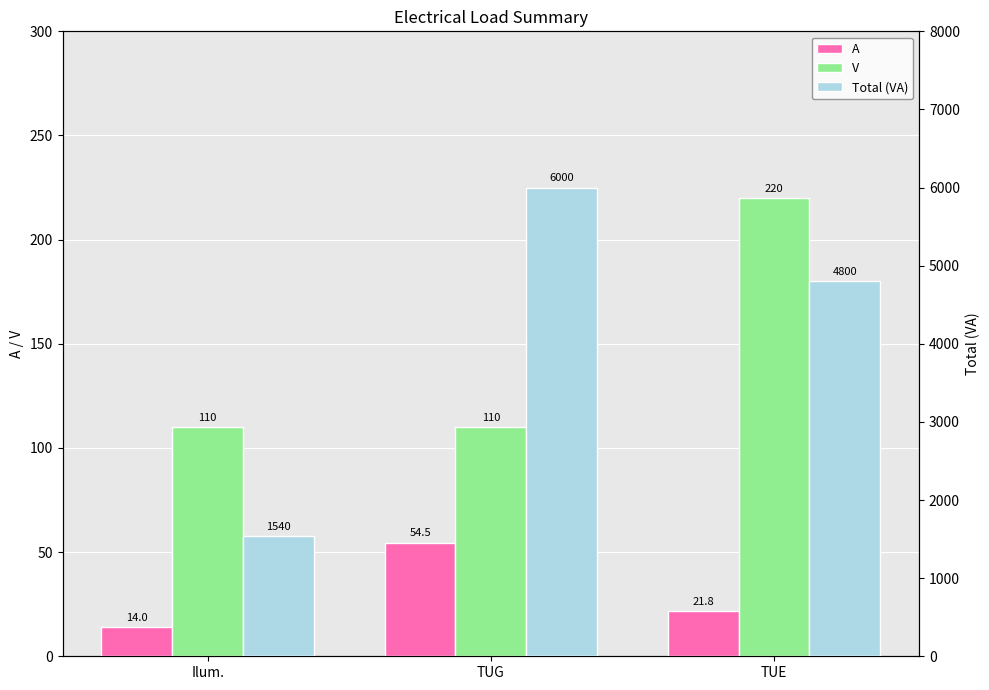

What is the highest value of the Total (VA) series?

6000.0